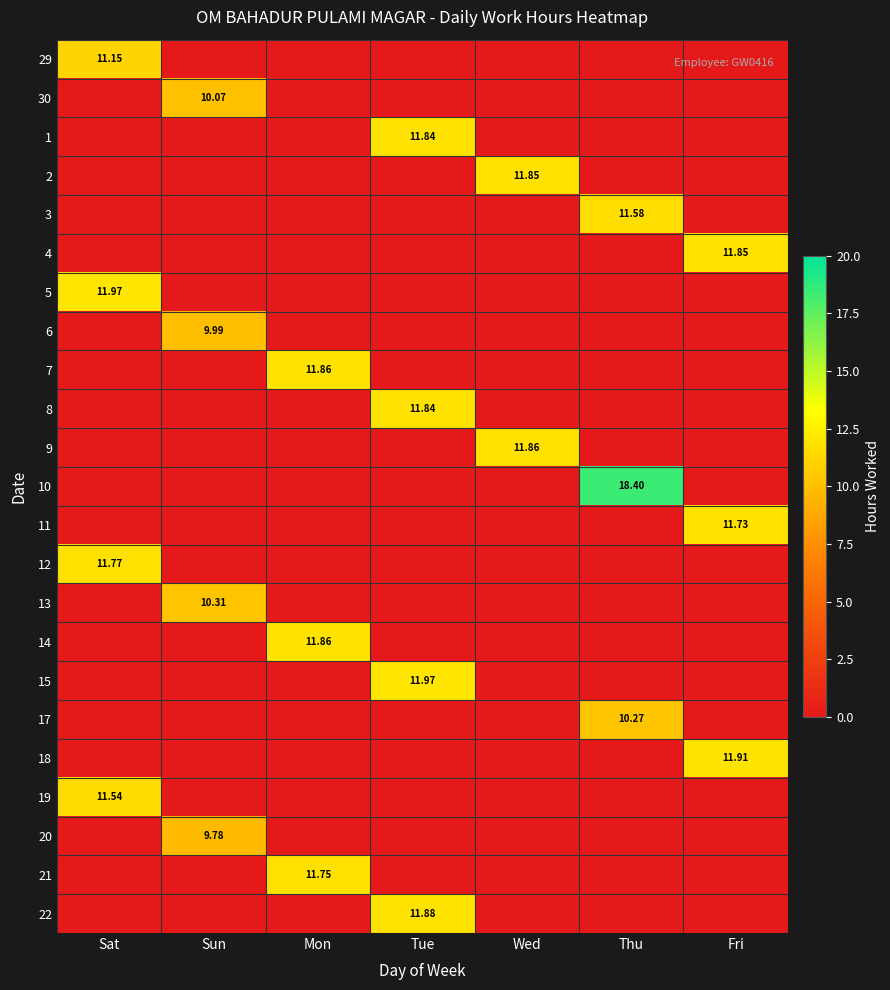

List the series in order of their peak value, highest first.

10, 5, 15, 18, 22, 7, 9, 14, 2, 4, 1, 8, 12, 21, 11, 3, 19, 29, 13, 17, 30, 6, 20